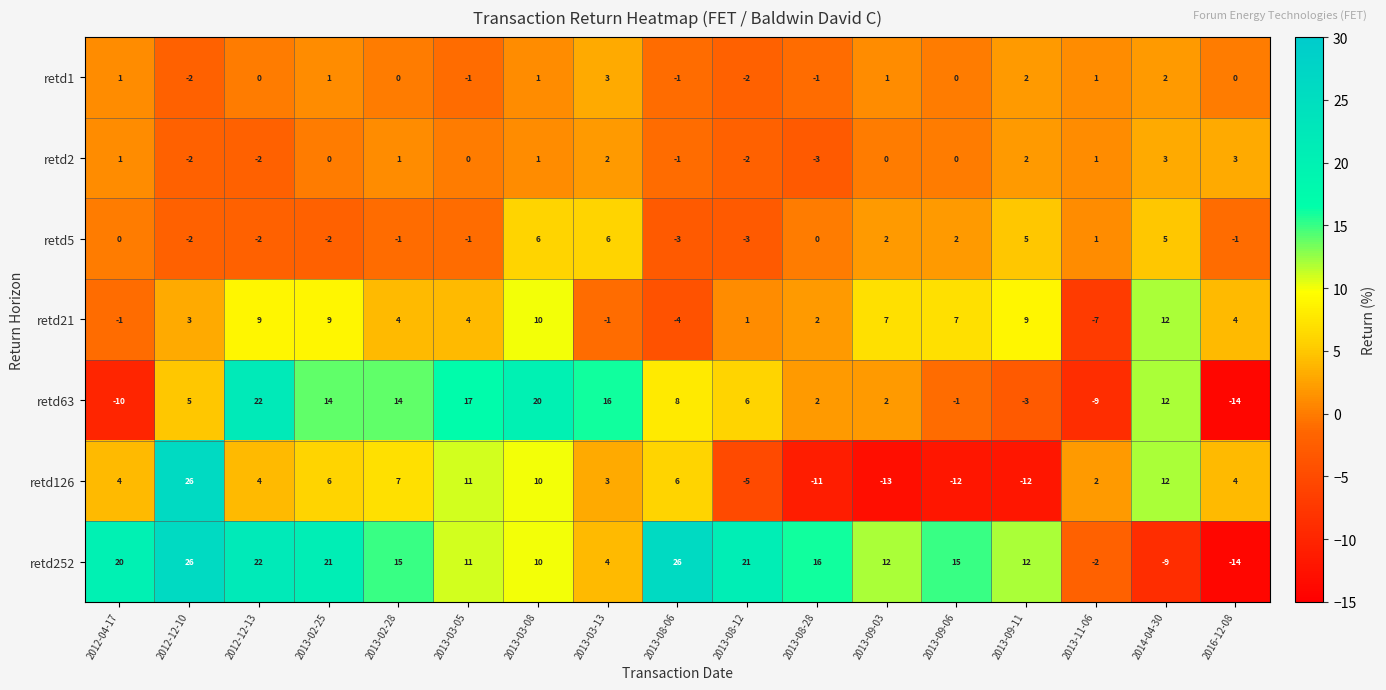

What is the sum of all retd126 values?

42